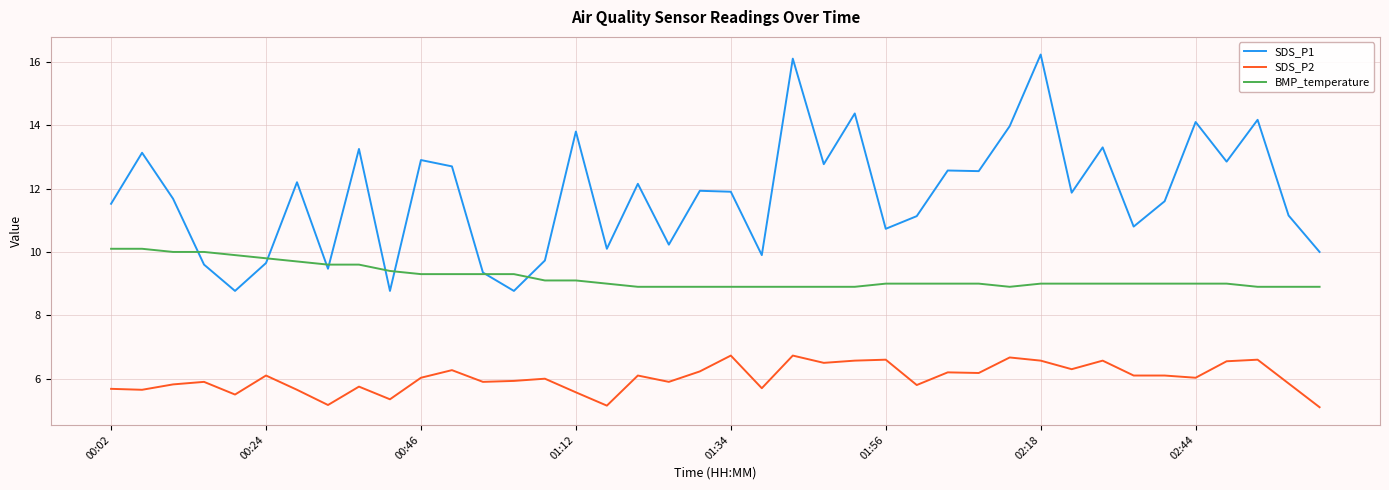

True or false: SDS_P1 and SDS_P2 cross at least once.

False